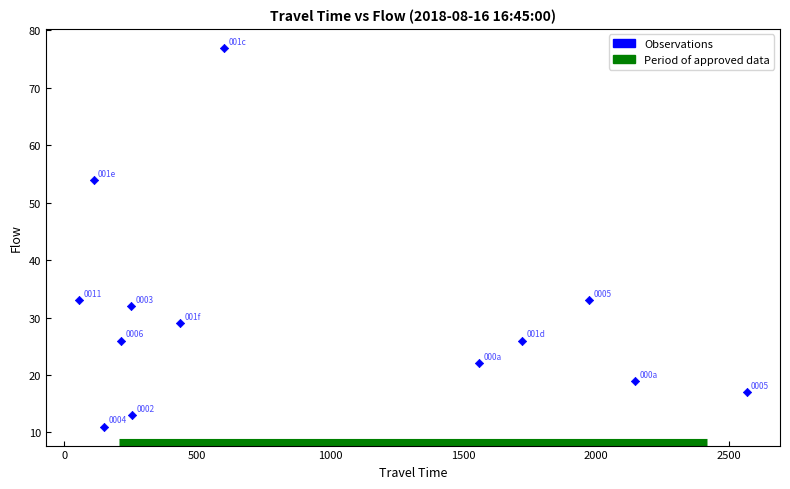

What Y value in the scatter plot is closest to 44?

54